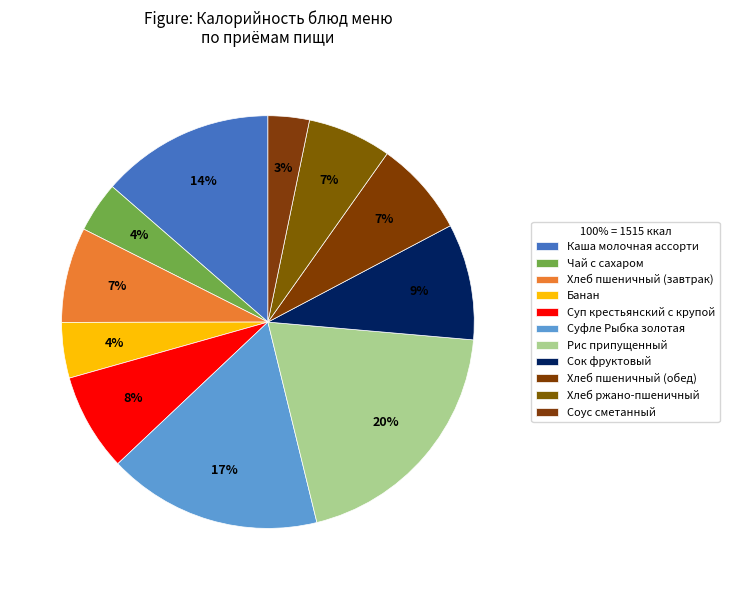

How many segments does this pie chart have?

11